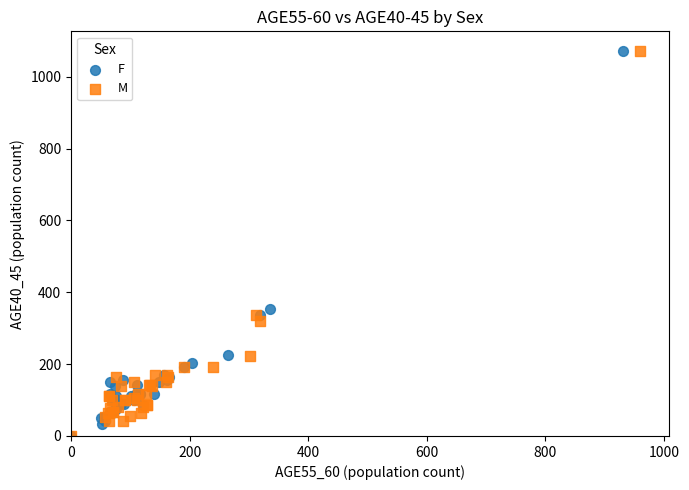

Which series has the widest spread of Y values?

F